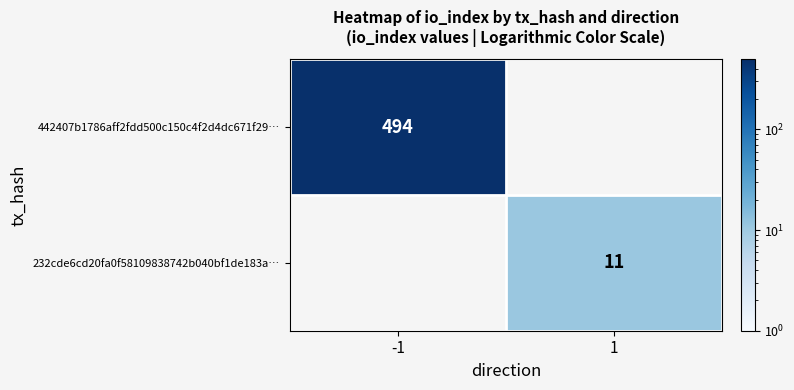

True or false: 232cde6cd20fa0f58109838742b040bf1de183a… has a value of 16 at 1.

False